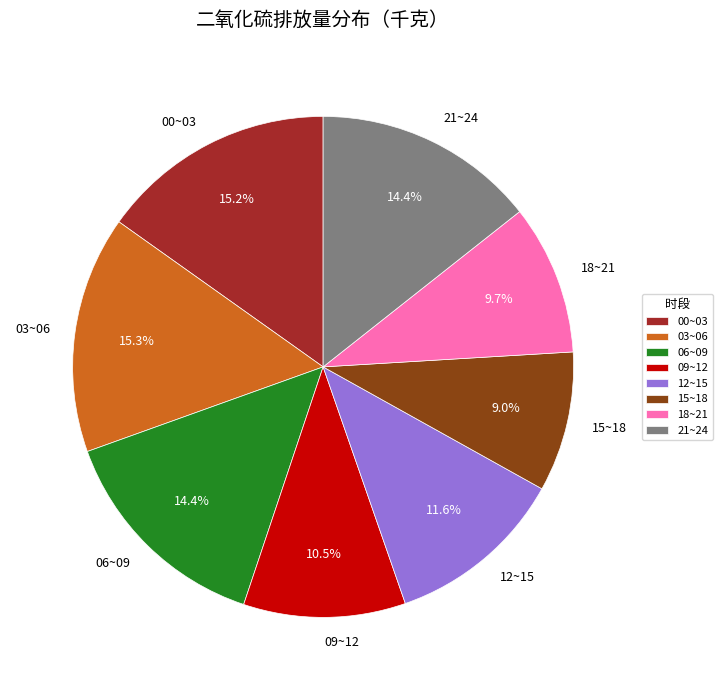

Which slice is the smallest?

15~18